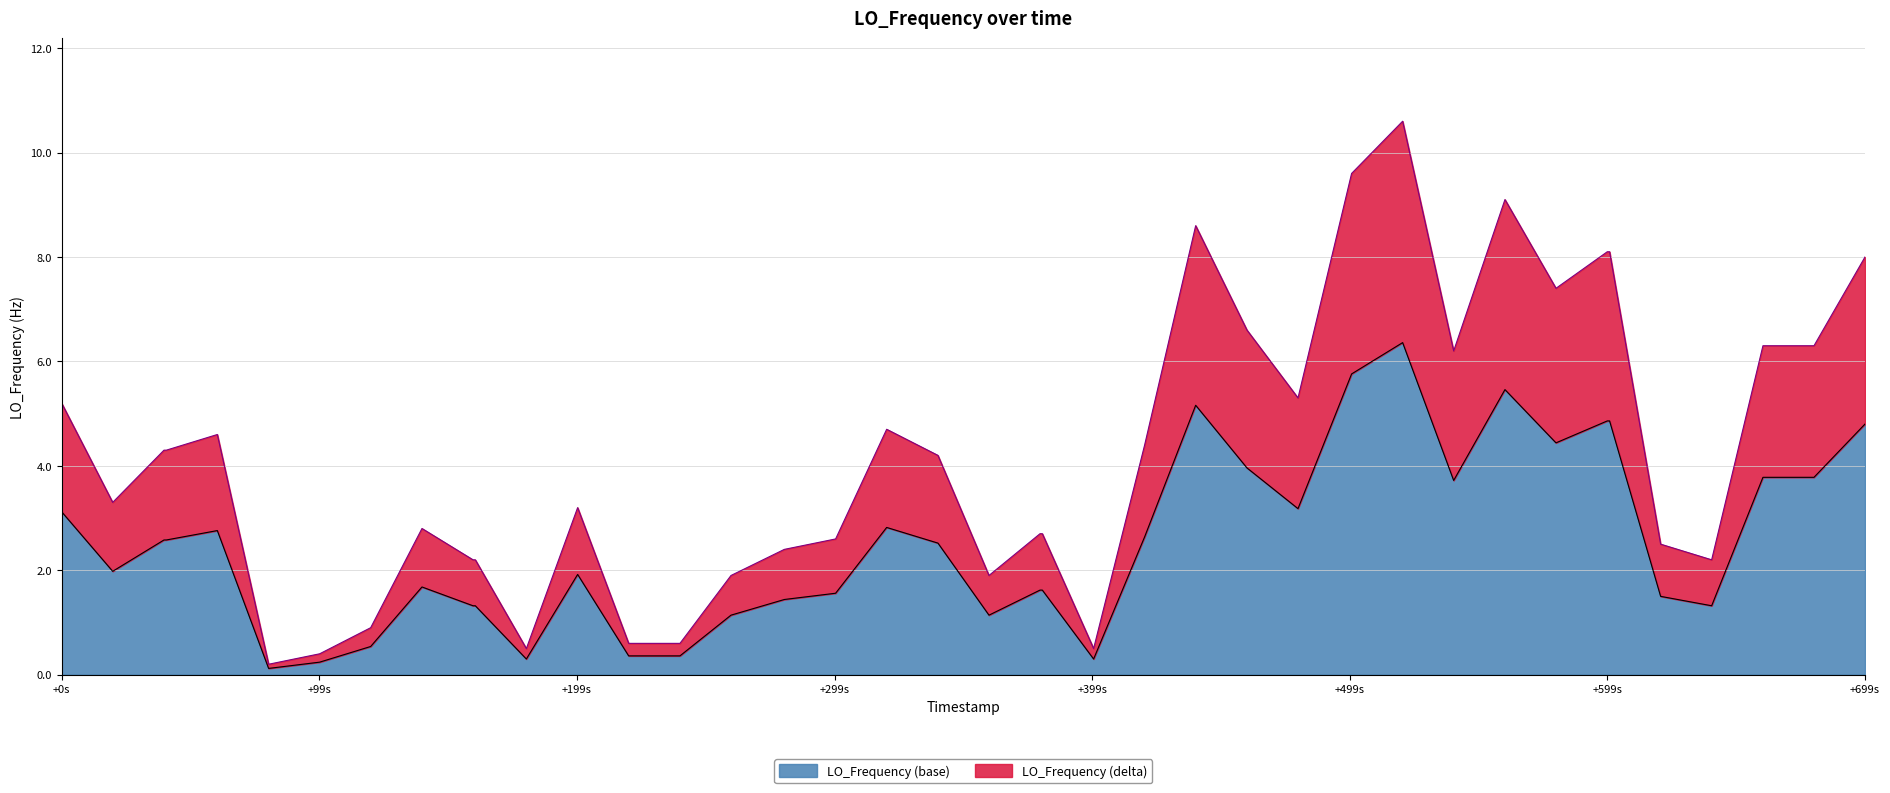

What is the average value?

2.5